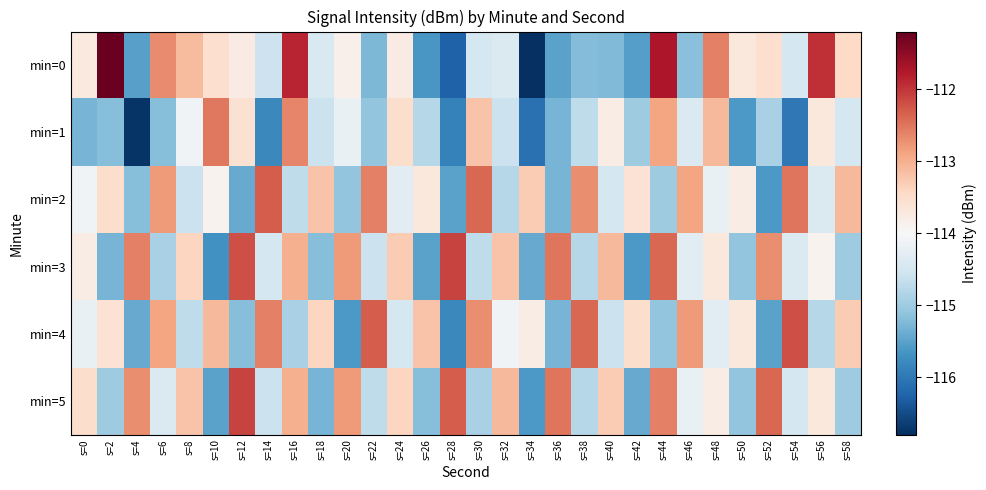

What is the smallest value displayed?

-116.8